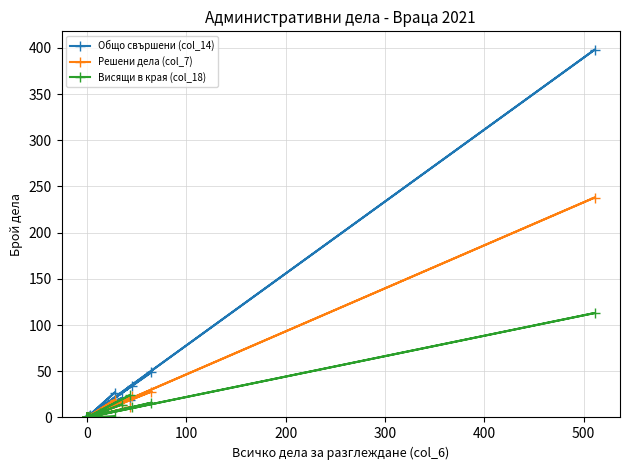

Which series has the largest range (max minus min)?

Общо свършени (col_14)